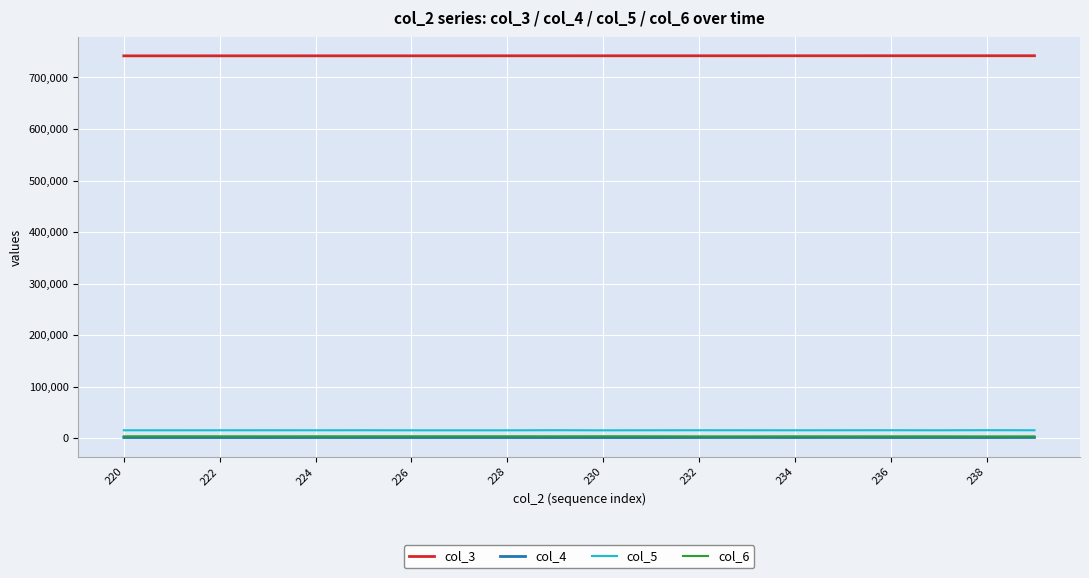

What is the maximum value shown in the chart?

742153